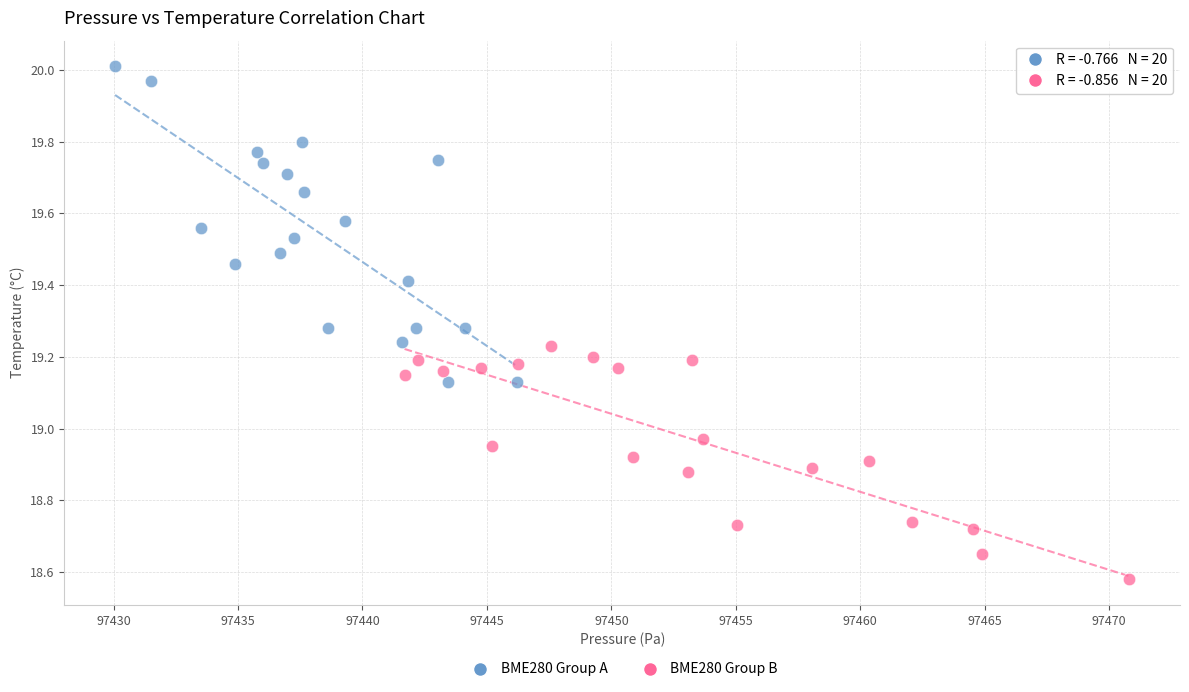

Which series reaches the minimum Y coordinate?

BME280 Group B